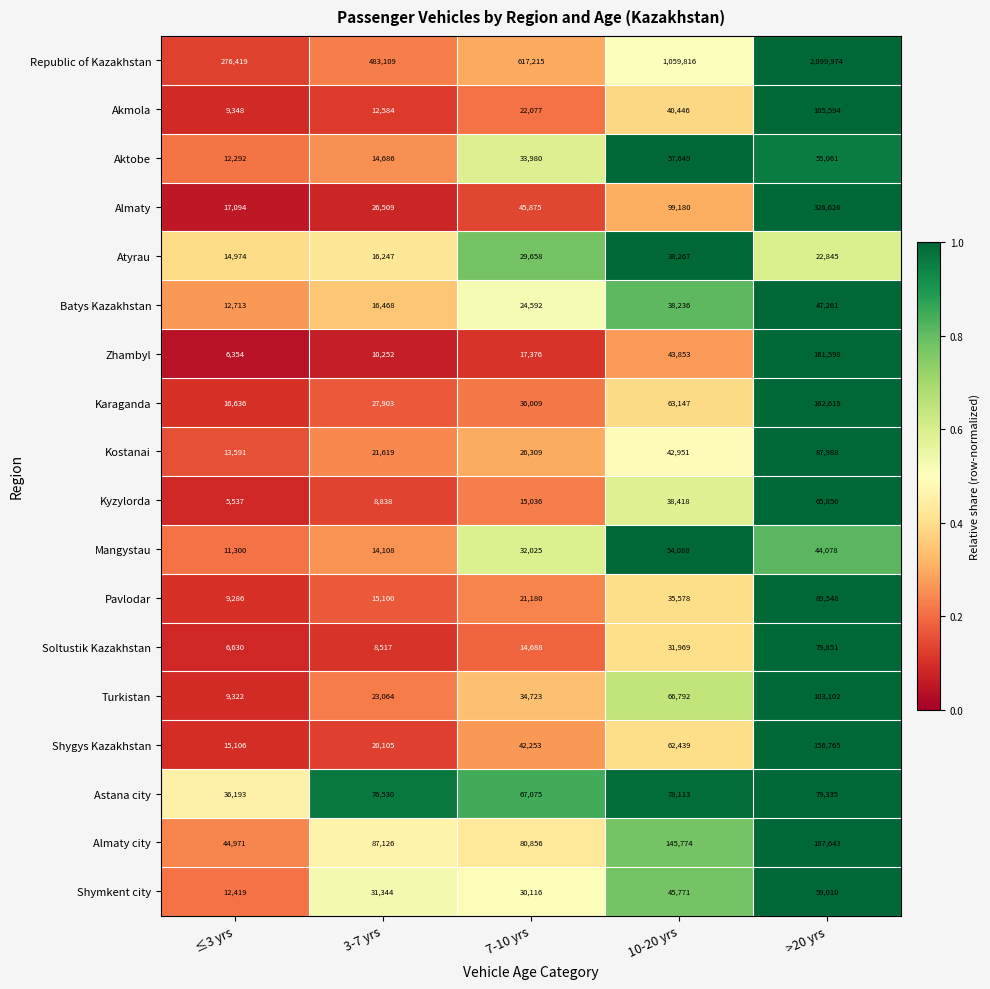

Which category has the highest value across all series?

>20 yrs